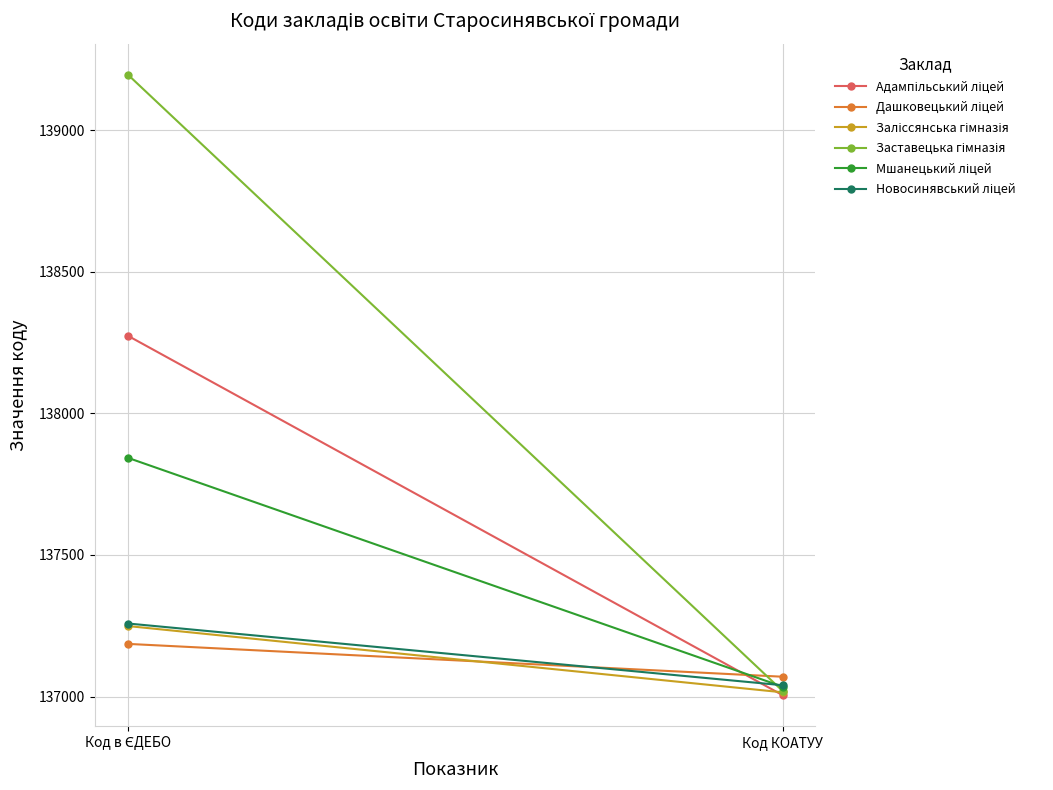

Which category has the highest value across all series?

Код в ЄДЕБО